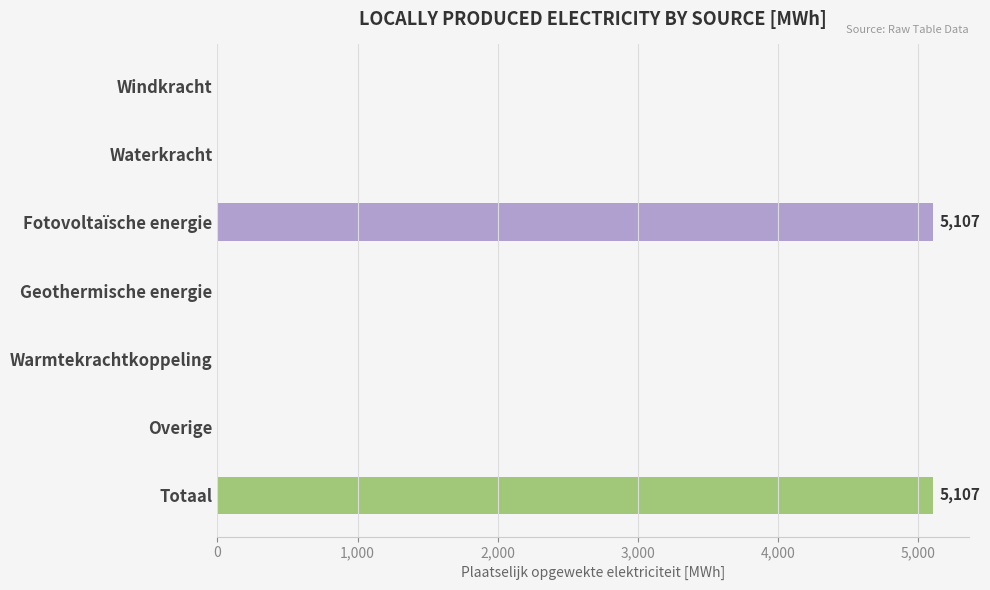

The value at Windkracht is 0.0. True or false?

True